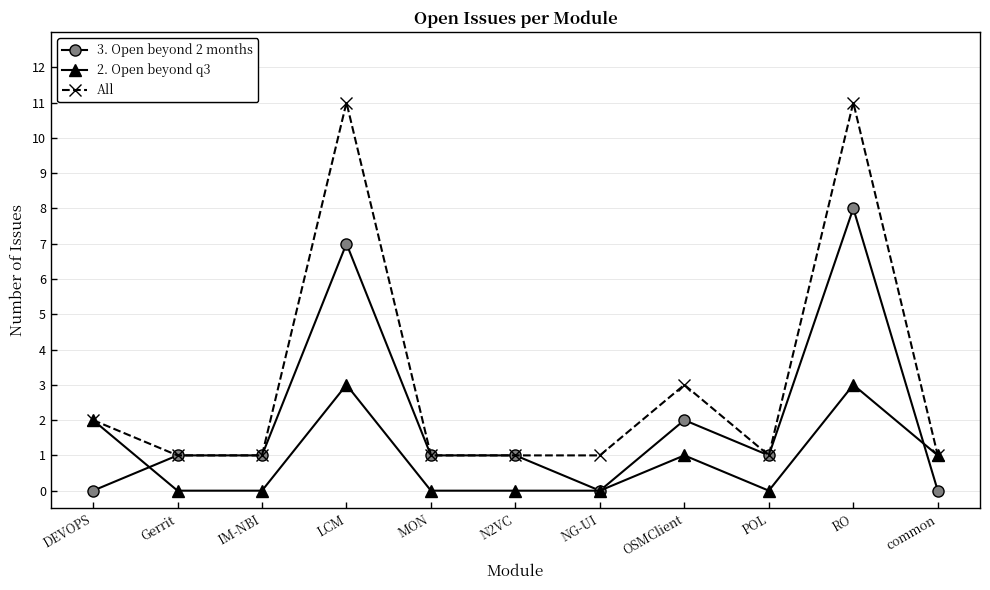

Count the 2. Open beyond q3 values in the range 0 to 2.

9